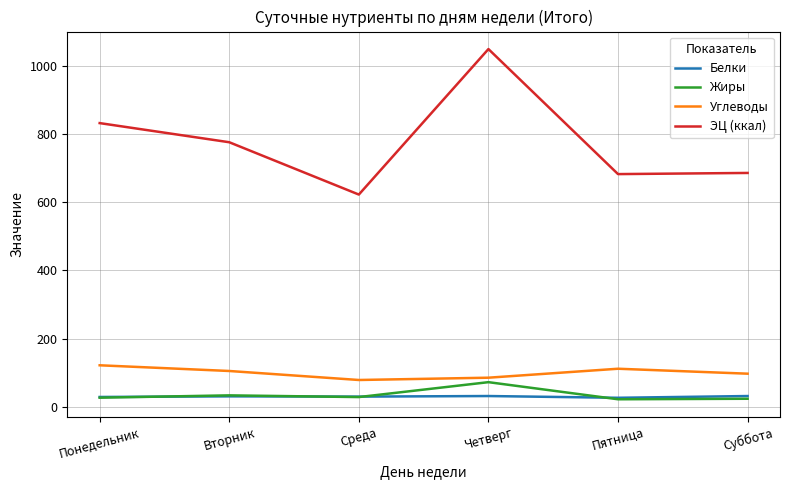

Is the value of Белки at Понедельник greater than the value of Углеводы at Понедельник?

No